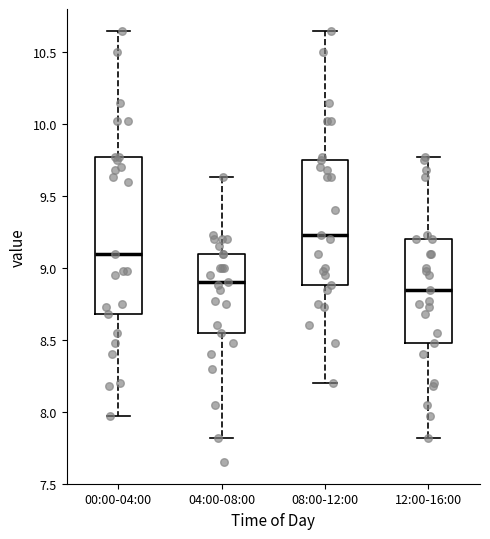

Reading left to right, transcribe this box plot: for each box, give where its median line is, the range the box spans, and where its two whiskers end, as read against the y-axis. The values are not printed on the chart, so give them approximately, as read against the axis.

00:00-04:00: median 9.10, box 8.70 to 9.75, whiskers 7.95 to 10.65
04:00-08:00: median 8.90, box 8.55 to 9.10, whiskers 7.80 to 9.65
08:00-12:00: median 9.25, box 8.90 to 9.75, whiskers 8.20 to 10.65
12:00-16:00: median 8.85, box 8.50 to 9.20, whiskers 7.80 to 9.75